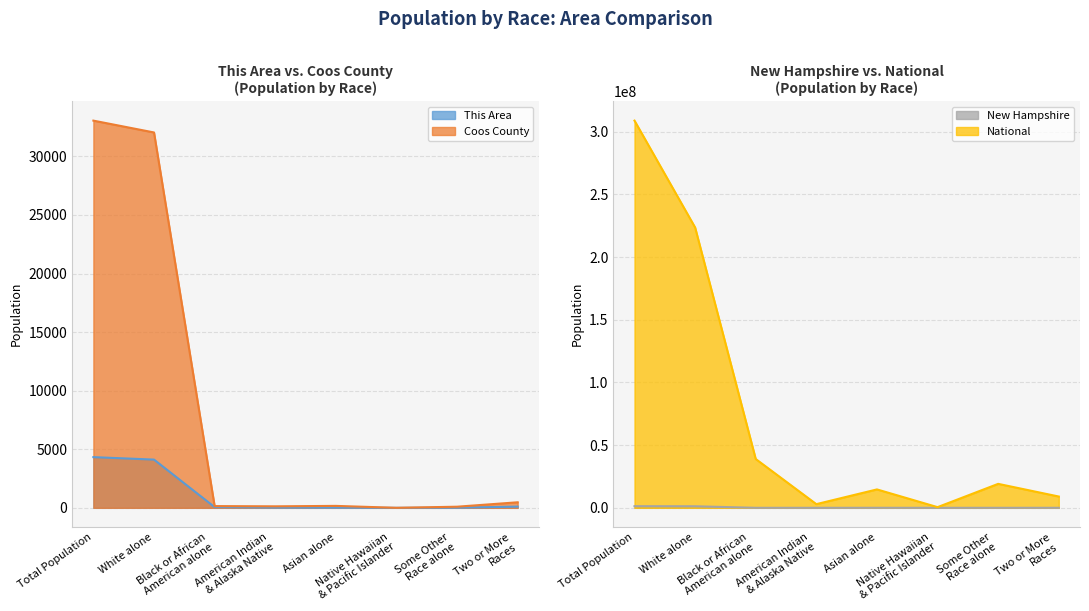

What is the highest value of the National series?

308745538